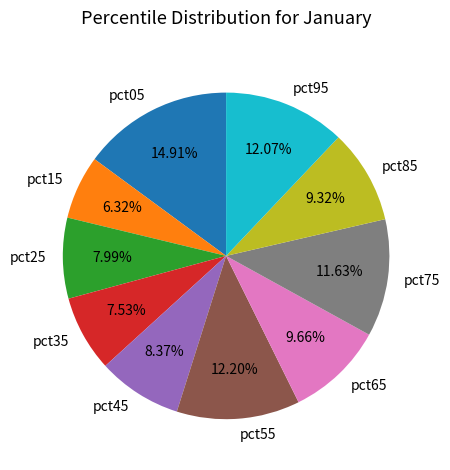

Do pct55 and pct45 together represent more than half of the pie?

No